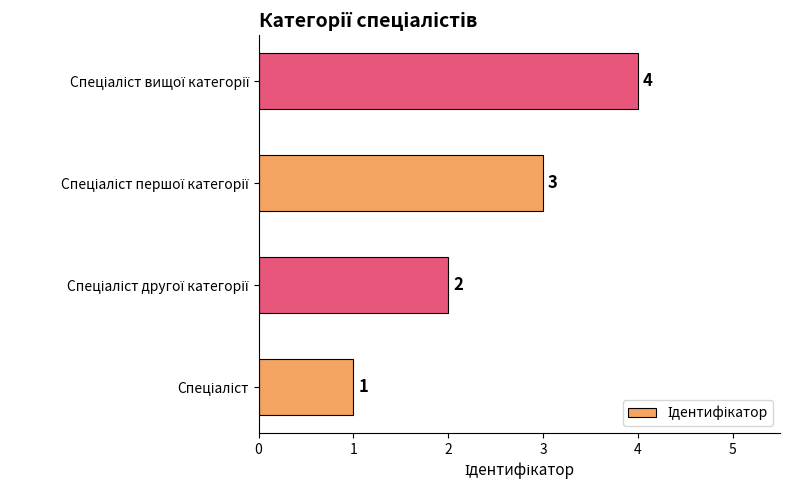

How many values are between 2 and 4?

3